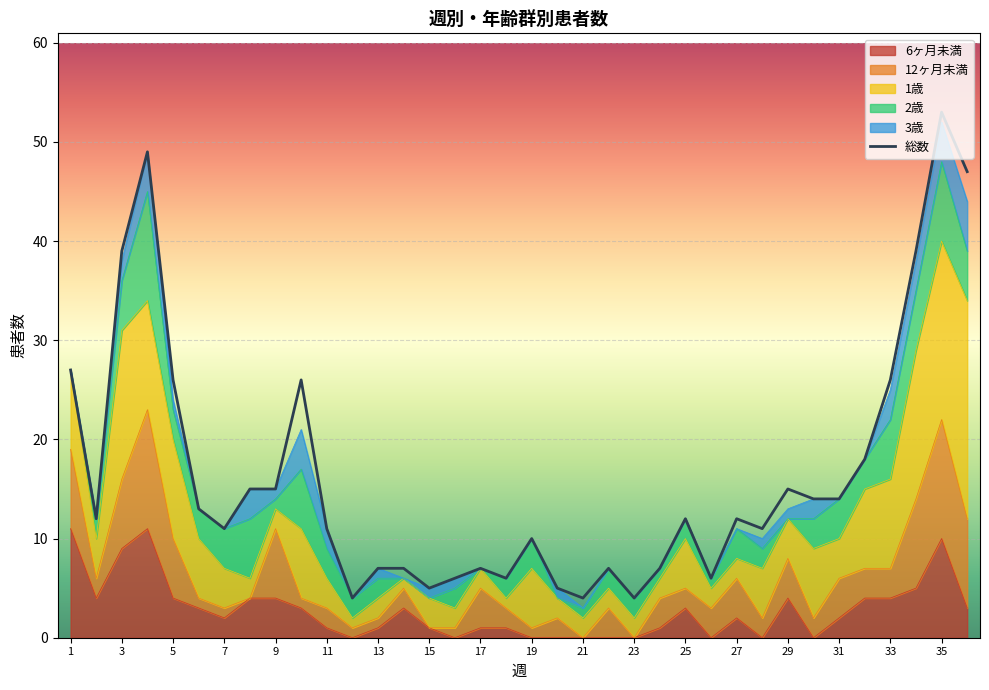

How many lines are shown in the chart?

1